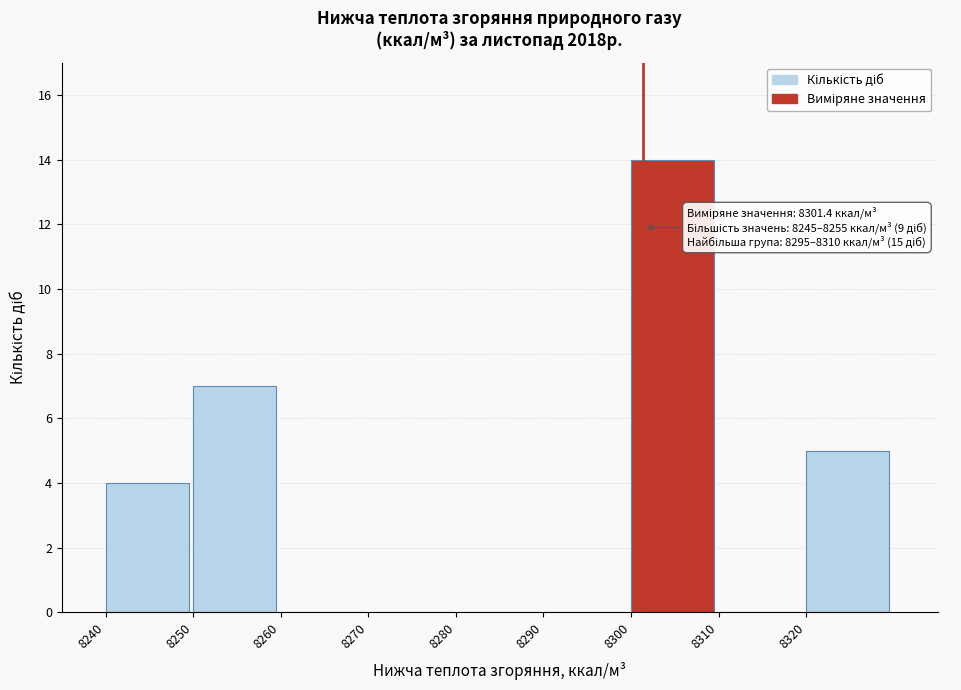

Which range on the x-axis has the tallest bar?

8300 to 8310